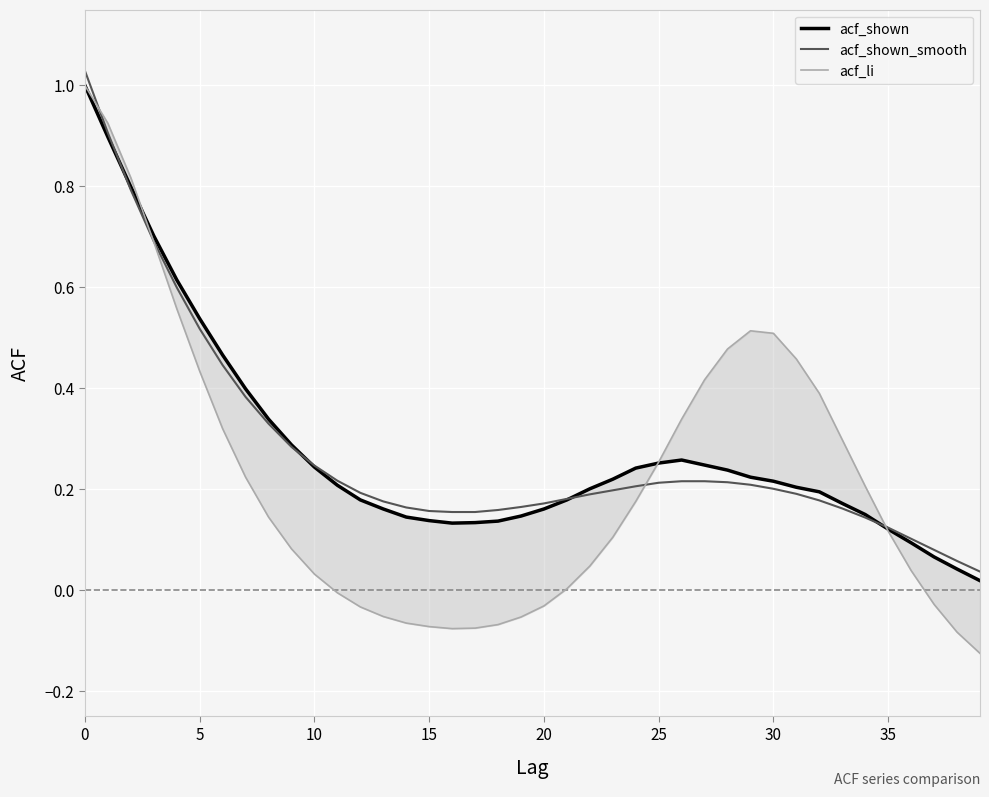

How many times do acf_shown_smooth and acf_shown cross each other?

4